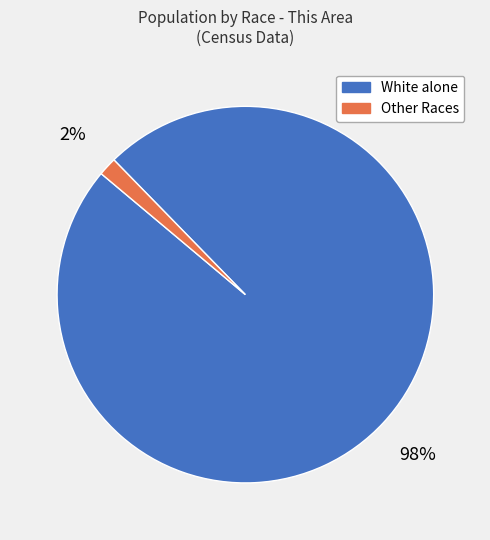

To the nearest percent, what is the combined percentage of White alone and Other Races?

100%